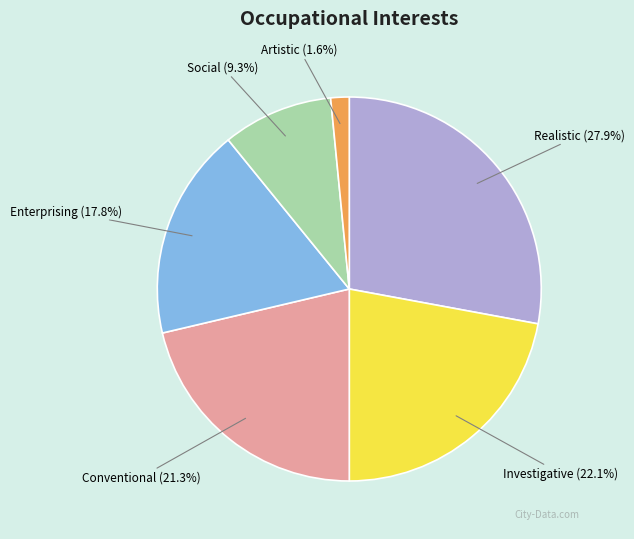

Does any single category account for the majority?

No